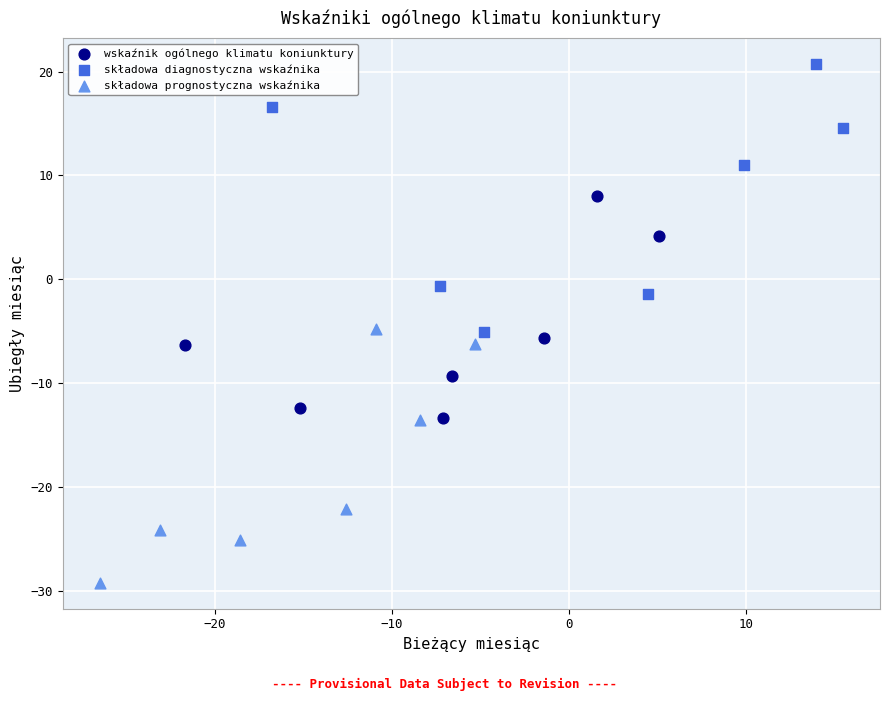

Which series reaches the maximum Y coordinate?

składowa diagnostyczna wskaźnika